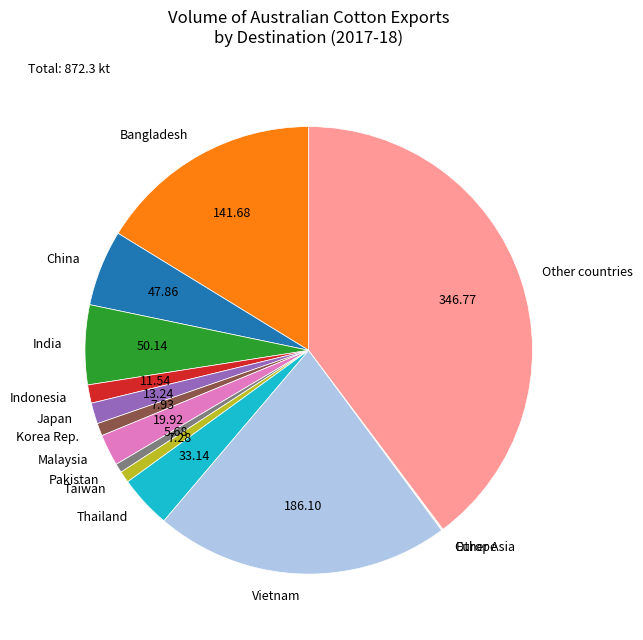

What is the ratio of the value at India to the value at Malaysia?

2.5